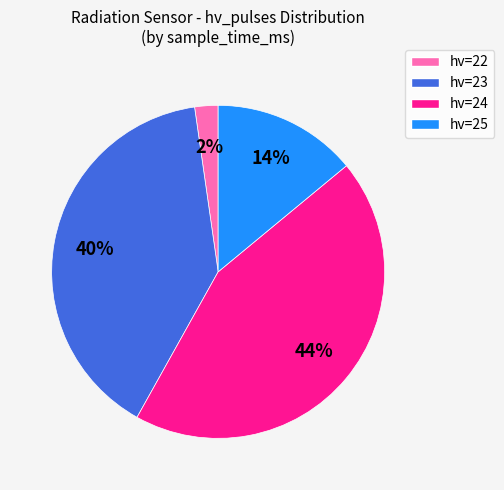

To the nearest percent, what is the difference between the largest and smallest slice percentages?

42%